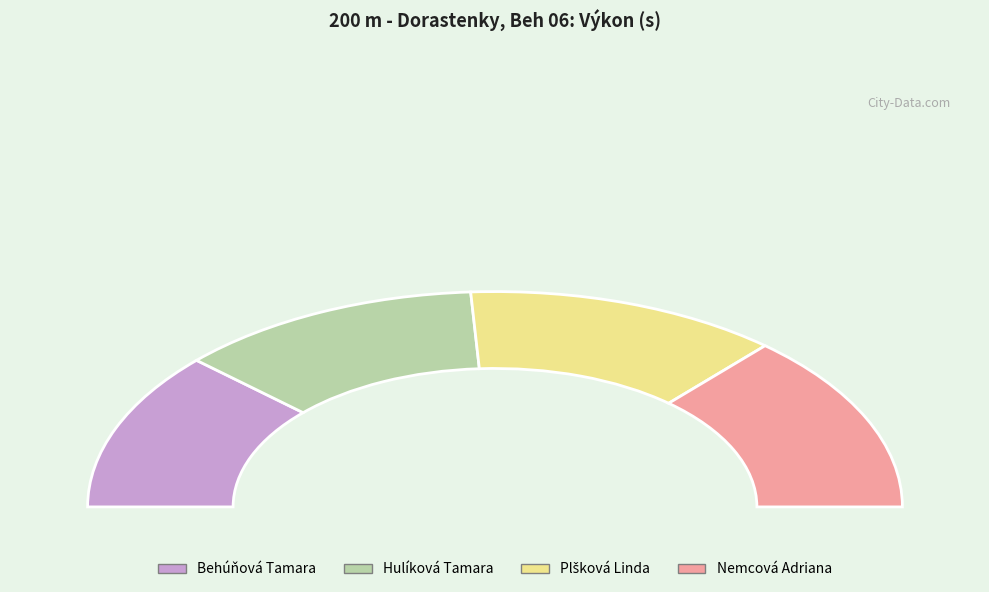

What percentage is NOT represented by Hulíková Tamara?

75.7%